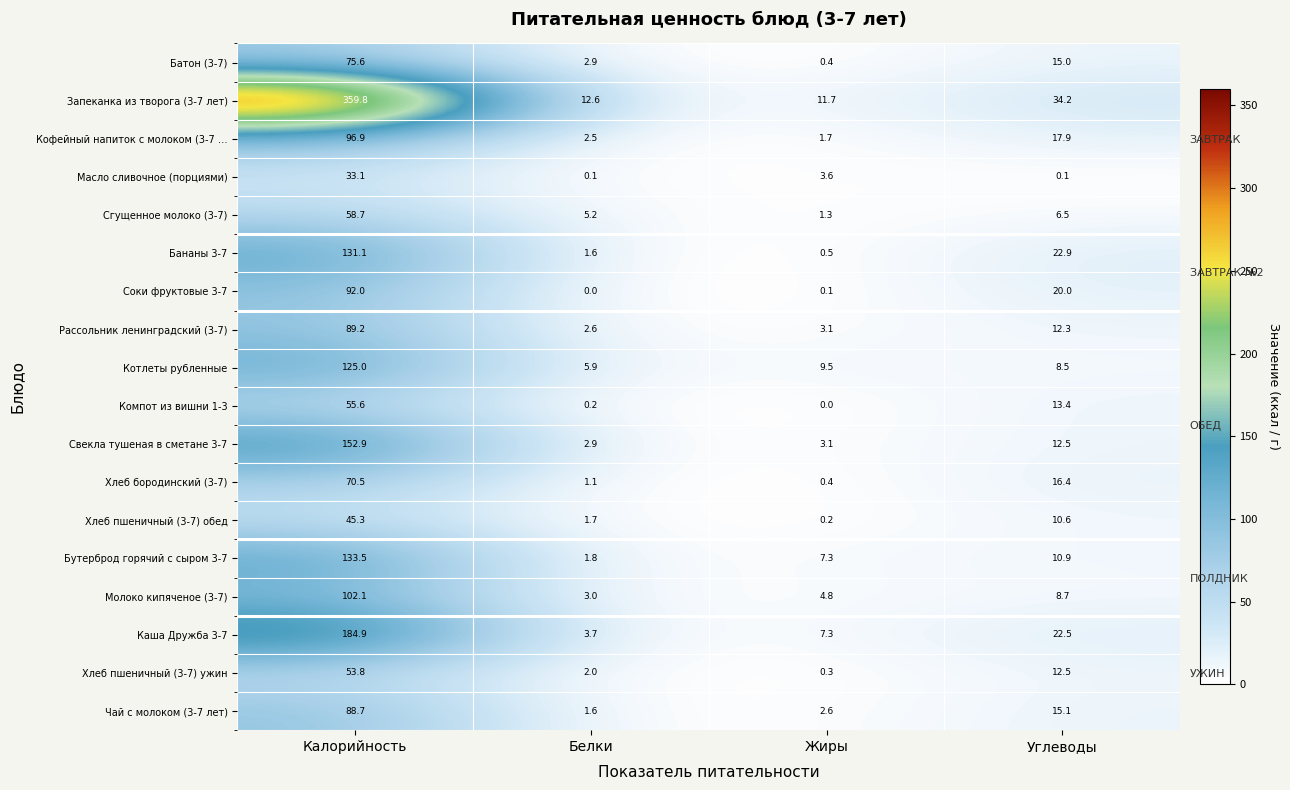

At which category is the sum across all series the highest?

Калорийность